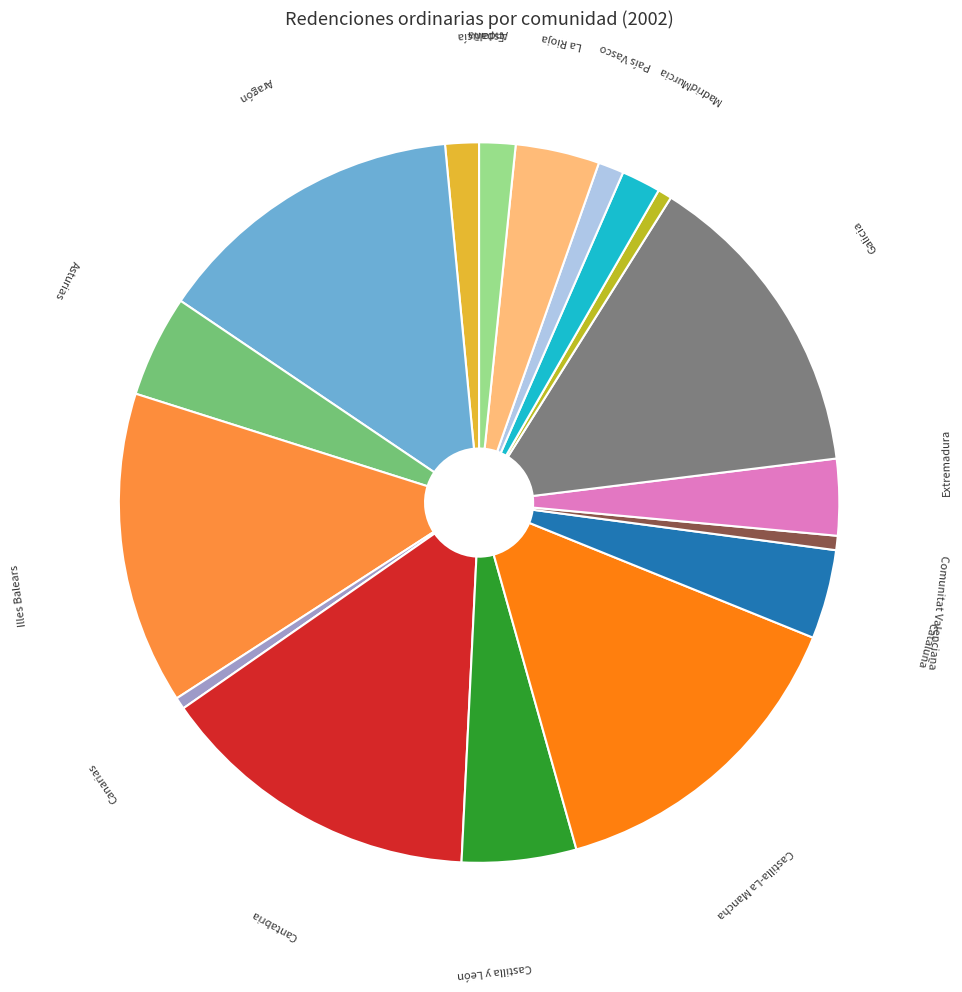

How many slices are in this pie chart?

17